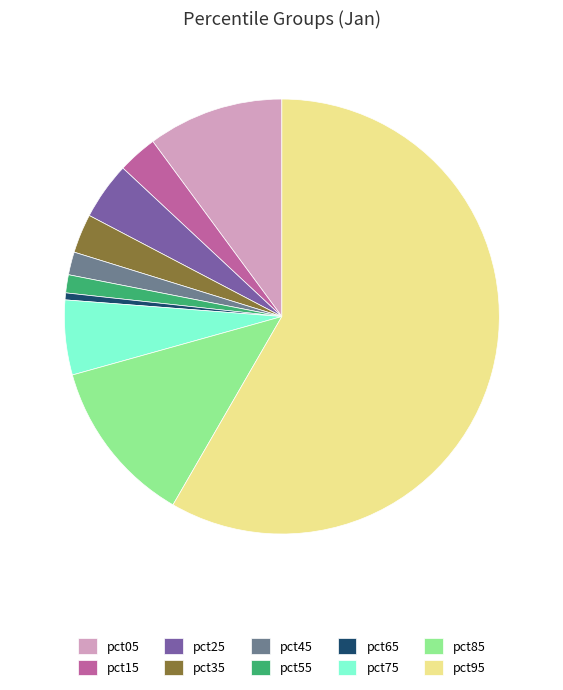

Count the number of slices in the pie.

10